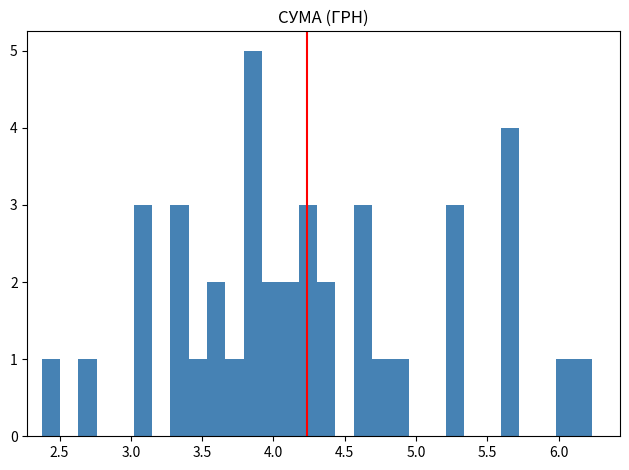

Read against the x-axis, roughly where is the centre of the tallest bar?

3.85